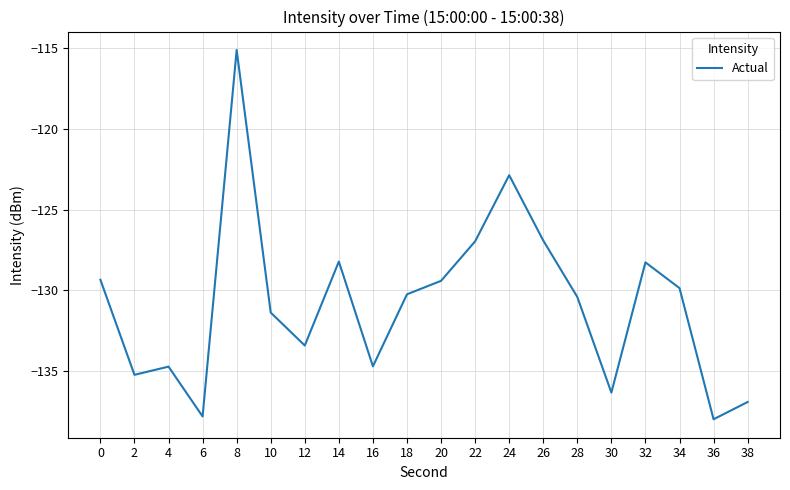

The chart shows a value of -65.5 at 34. True or false?

False